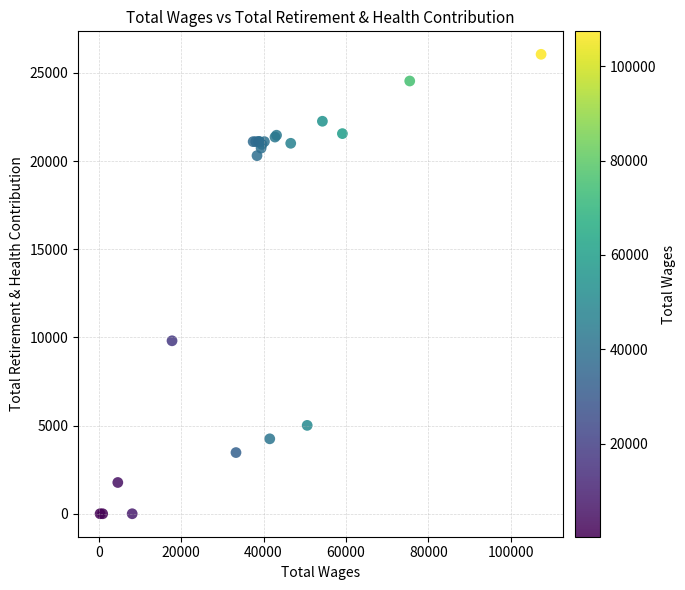

What Y value in the scatter plot is closest to 13029?

9810